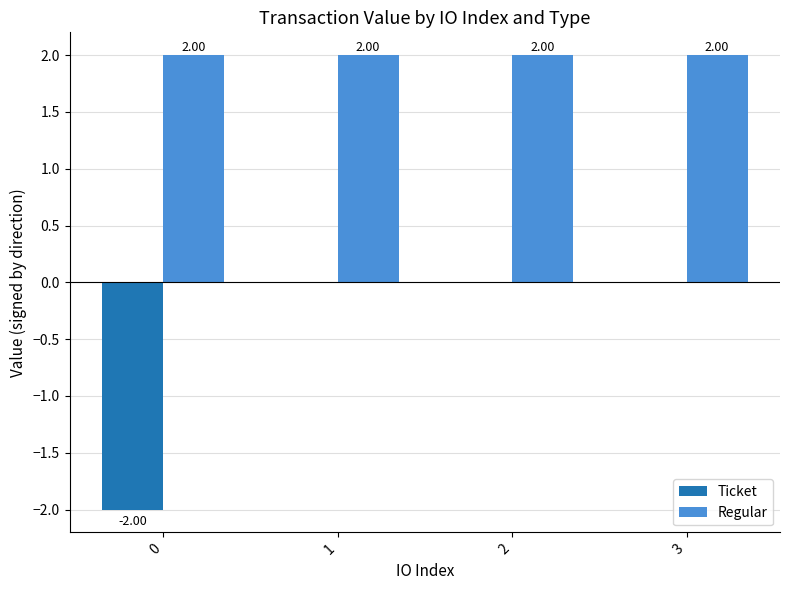

Count the Ticket values in the range 0 to 1.

3